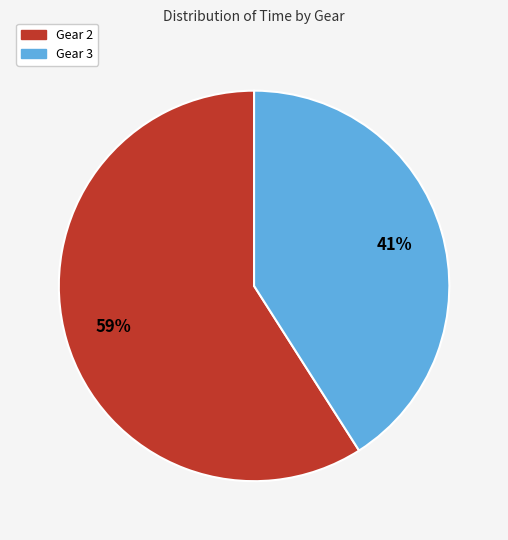

Between Gear 3 and Gear 2, which is larger?

Gear 2